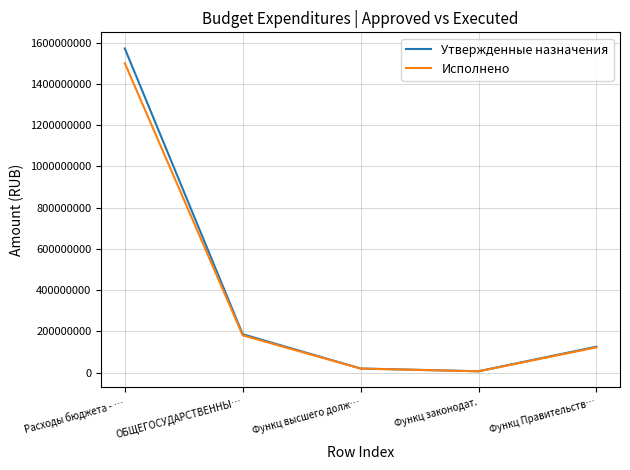

What is the difference between the maximum and minimum values in the Исполнено series?

1494819978.7